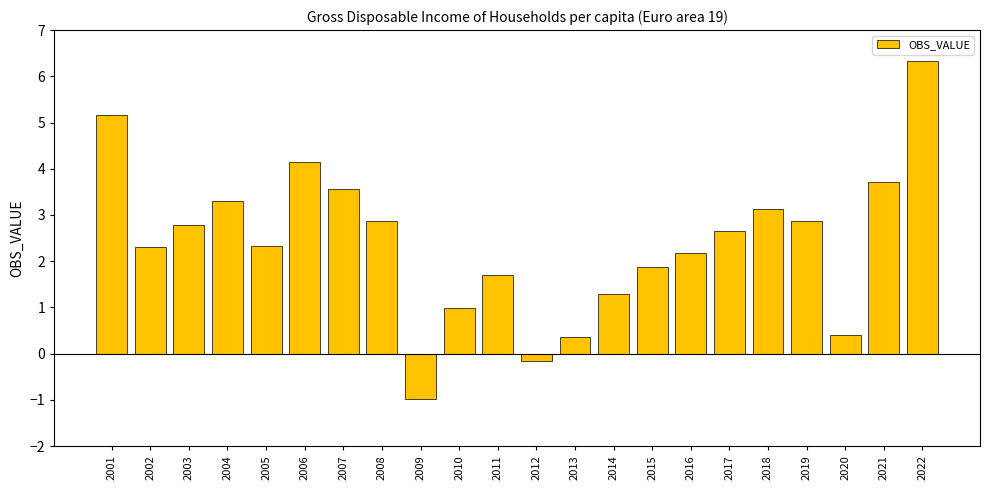

Between 2013 and 2007, which is larger?

2007